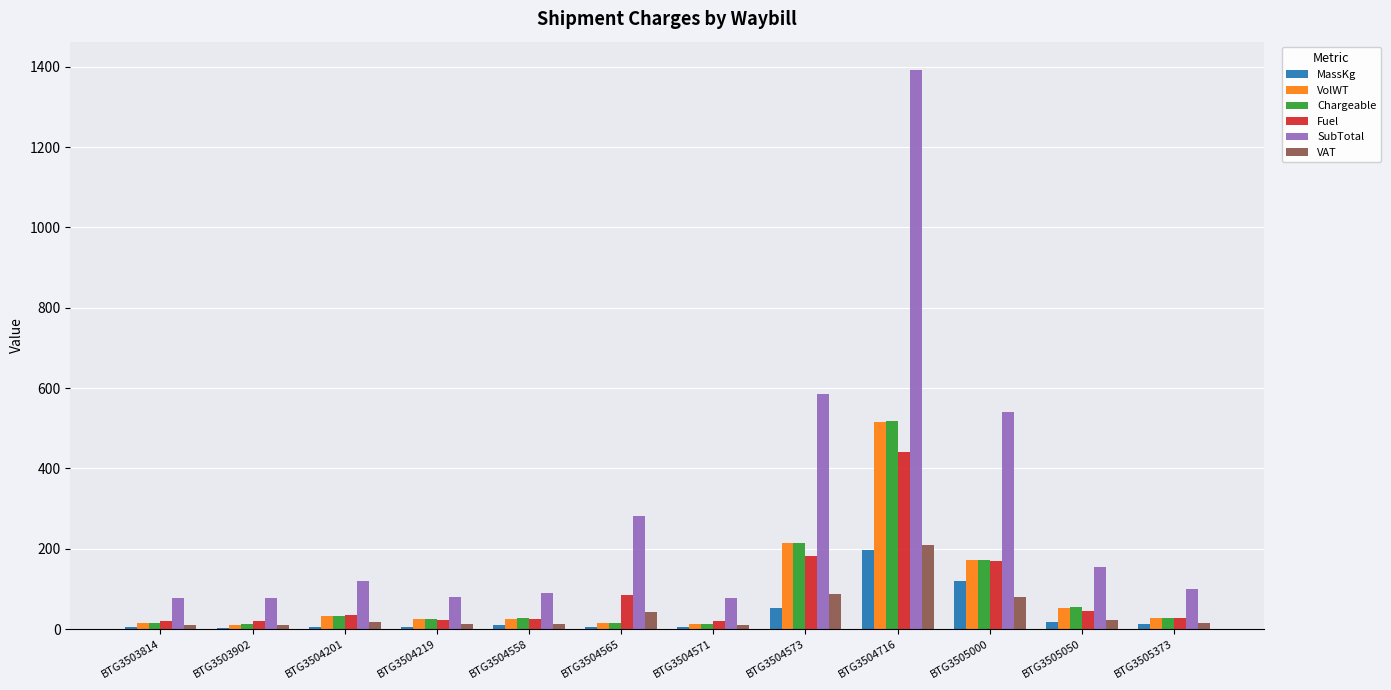

Are the bars grouped side by side (vs. stacked)?

Yes